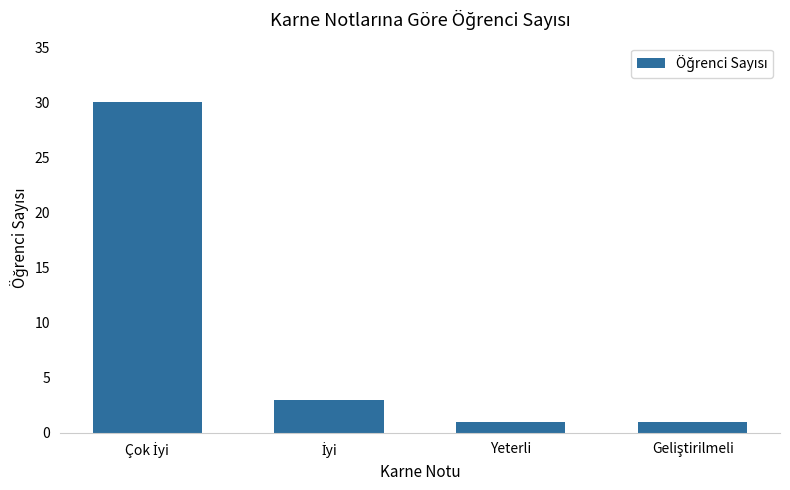

The chart shows a value of 1 at Yeterli. True or false?

True